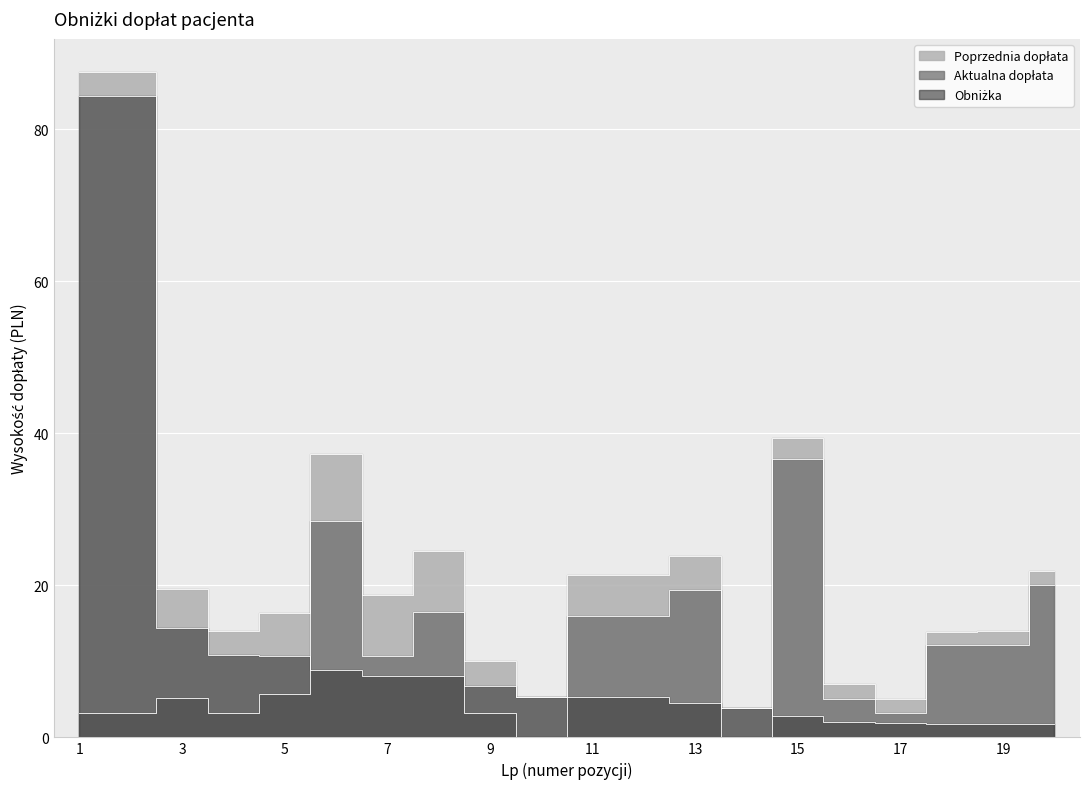

What are all the series names shown in the legend?

Poprzednia dopłata, Aktualna dopłata, Obniżka